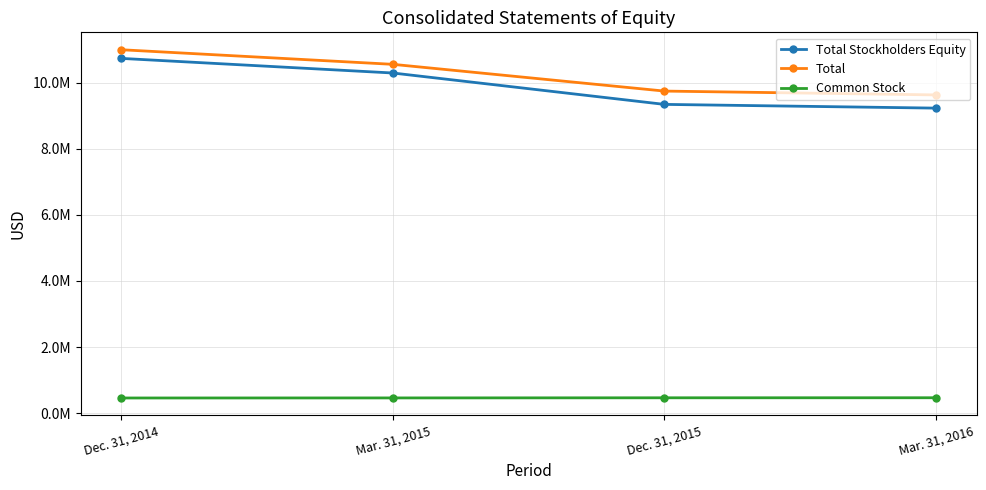

At which category is the sum across all series the highest?

Dec. 31, 2014